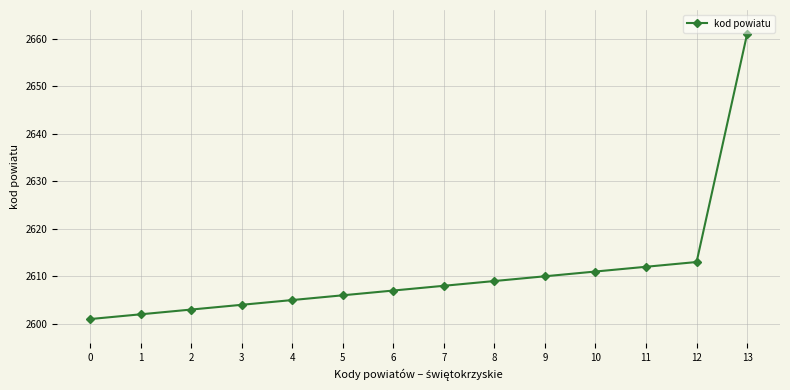

True or false: the data shows 2603 at 2.

True